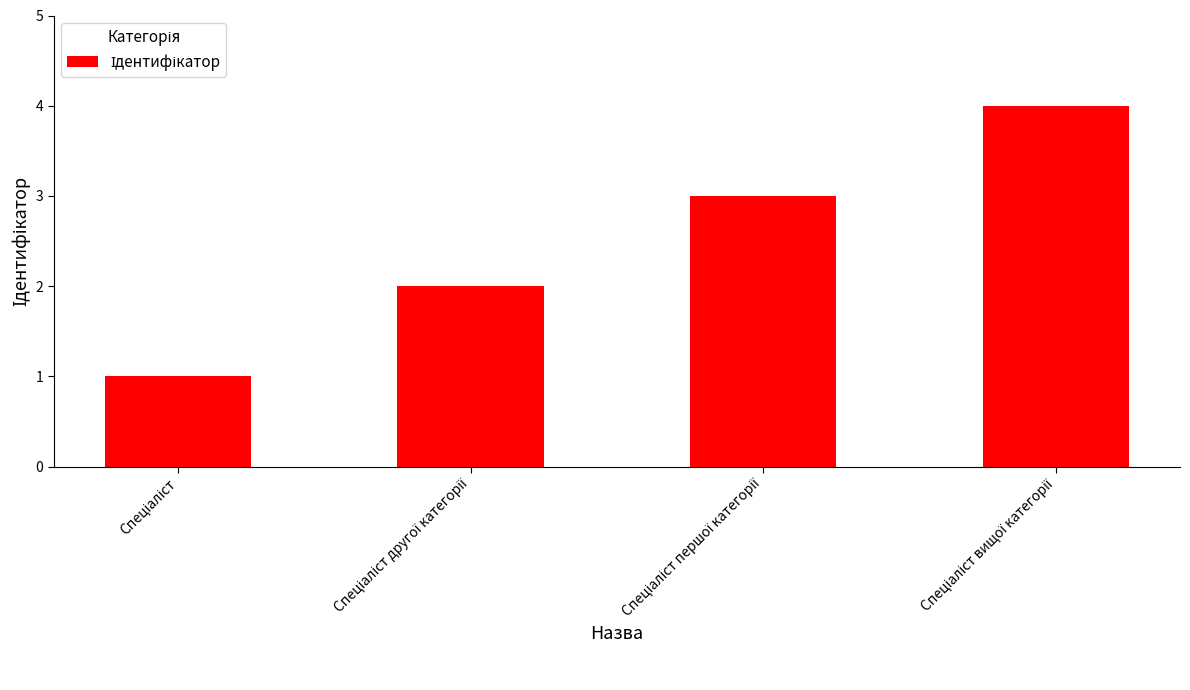

What is the sum of all values?

10